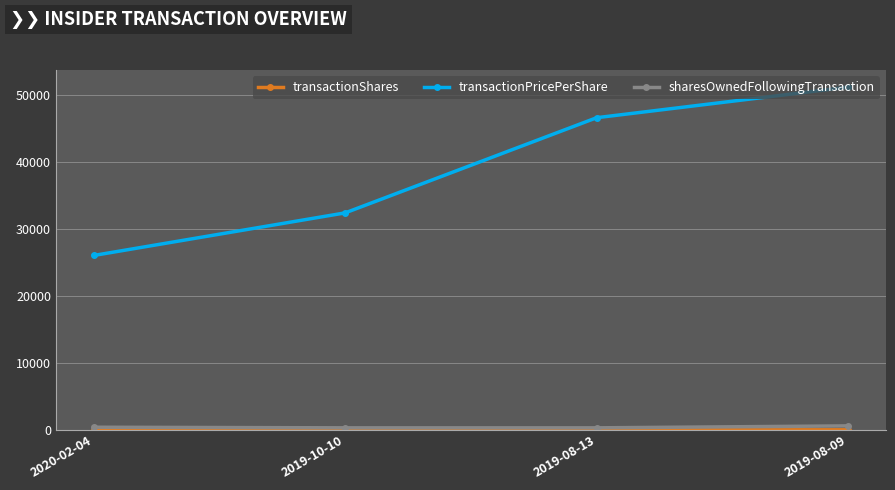

What is the total value across all series at 2020-02-04?

26423.9